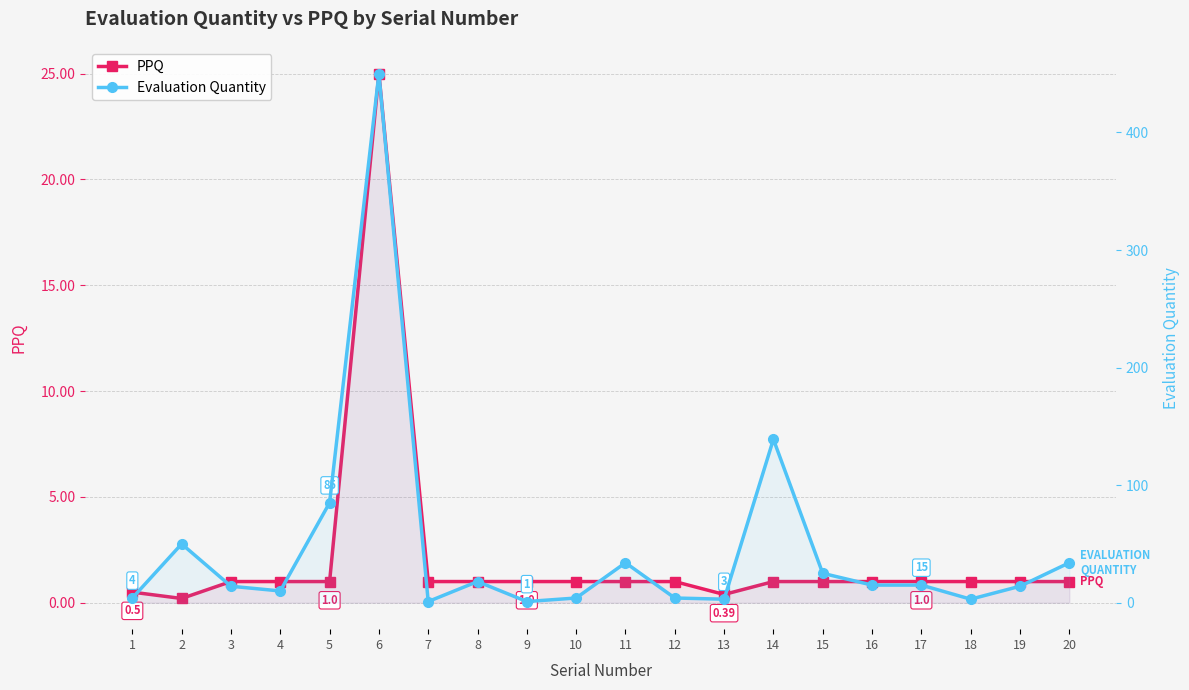

What is the difference between the maximum and minimum values in the Evaluation Quantity series?

449.0